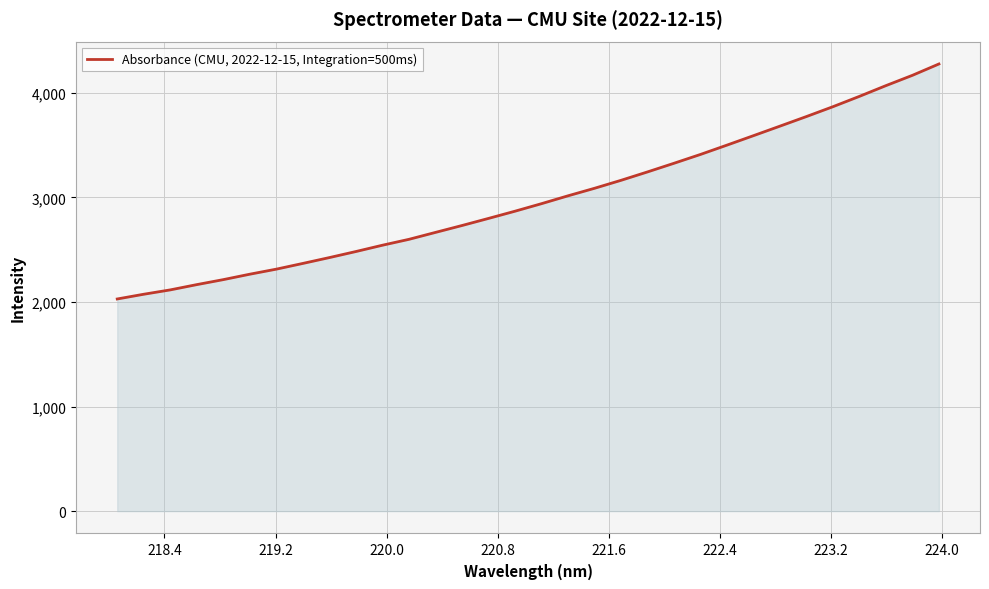

What is the difference between the maximum and minimum values?

2246.6